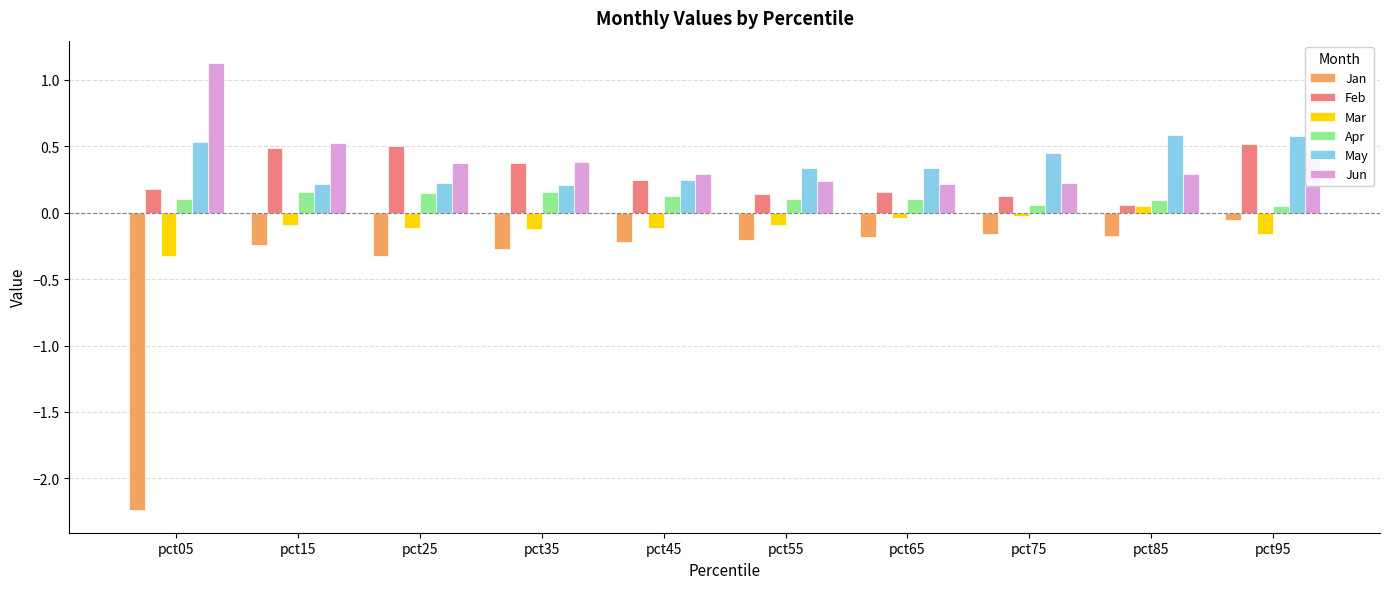

How many distinct data groups are displayed?

6